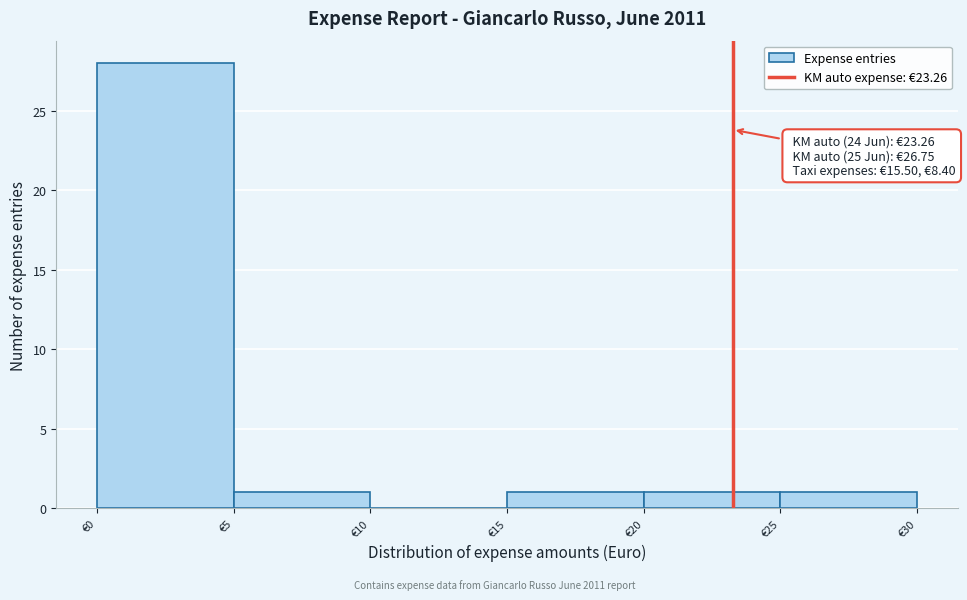

Which range on the x-axis has the tallest bar?

0 to 5